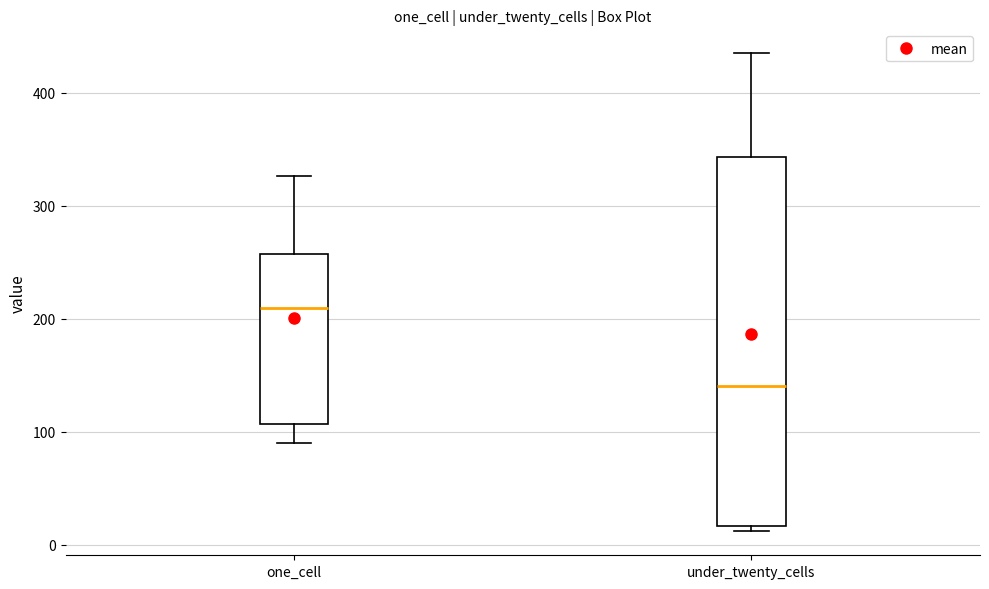

Comparing the boxes themselves (not the whiskers), which one is the tallest?

under_twenty_cells